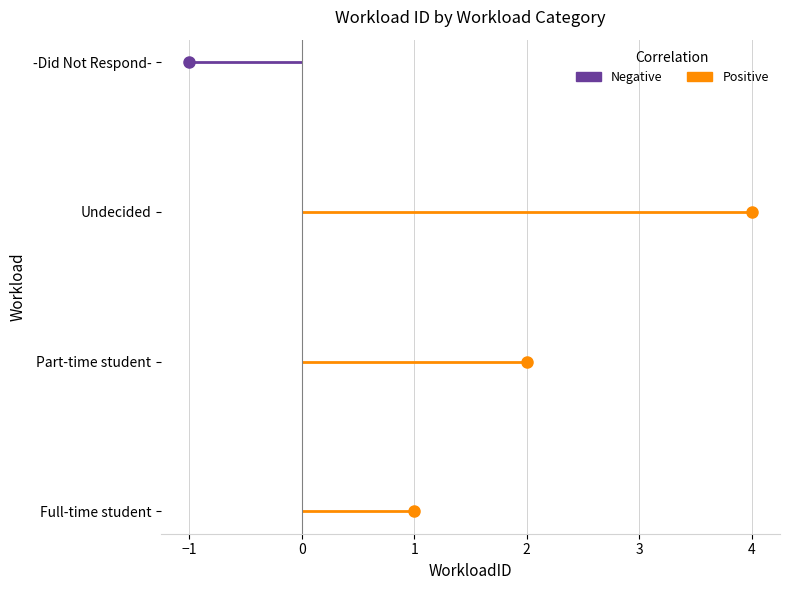

Where is the data nearest to the value 1?

Full-time student